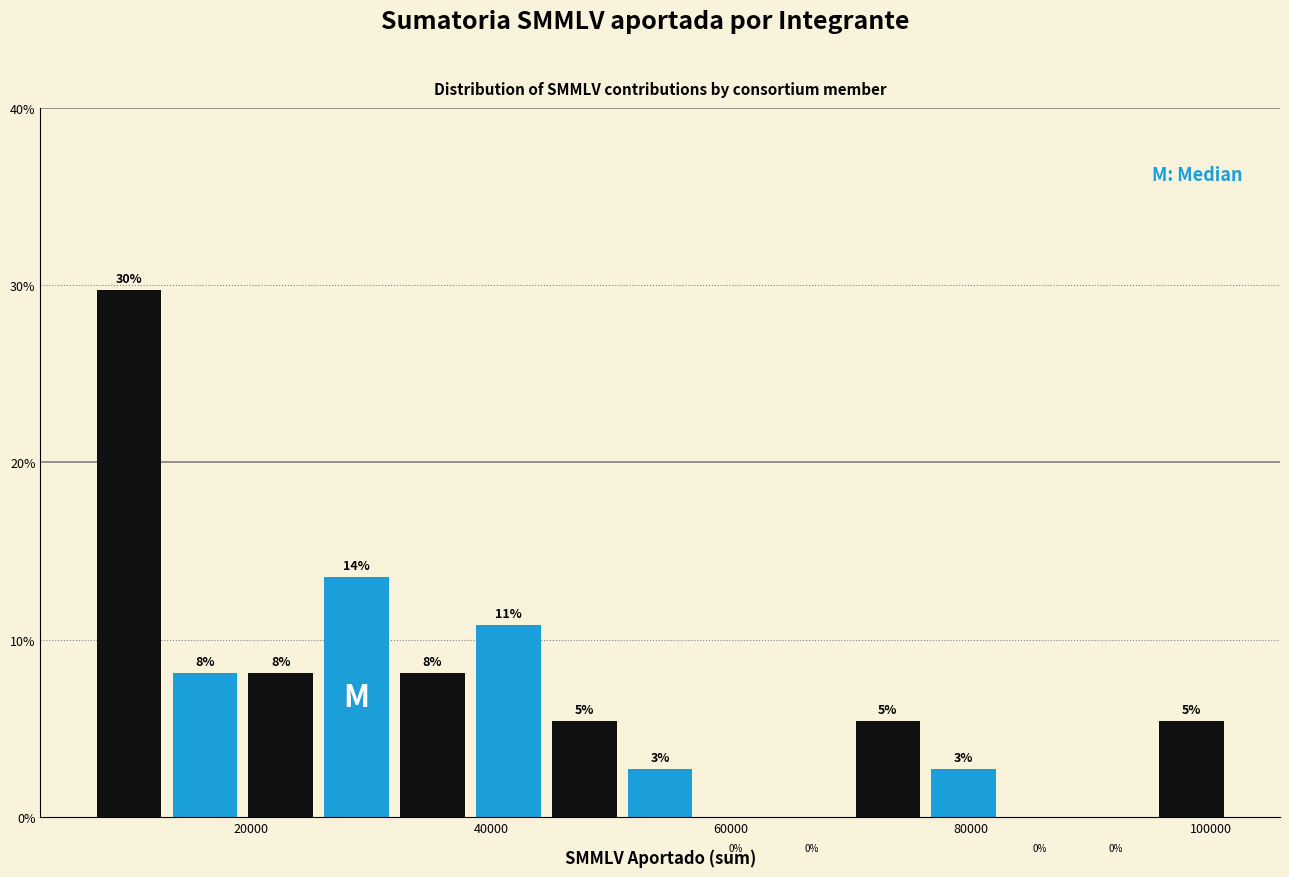

Read against the x-axis, roughly where is the centre of the tallest bar?

10000